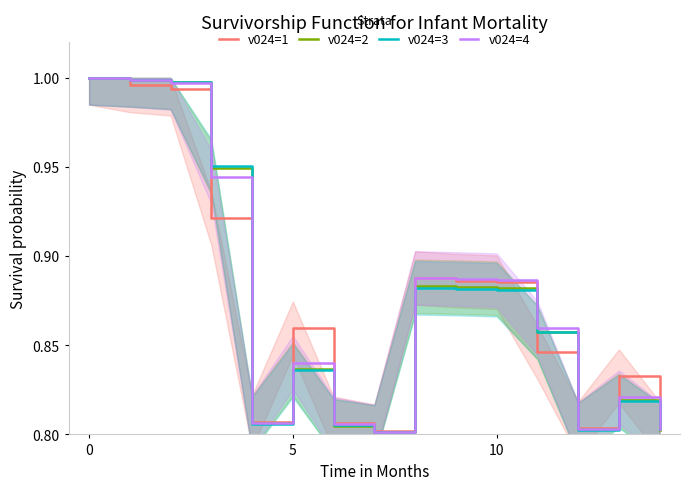

What is the label of the 14th point from the left?

13